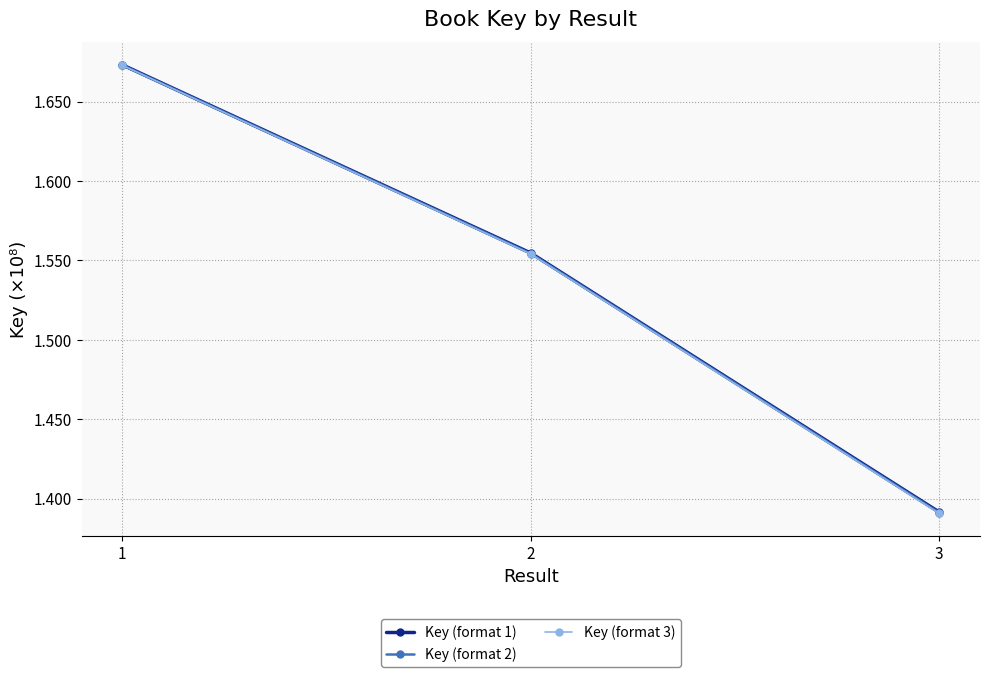

Is this an area chart (filled region under the line)?

No